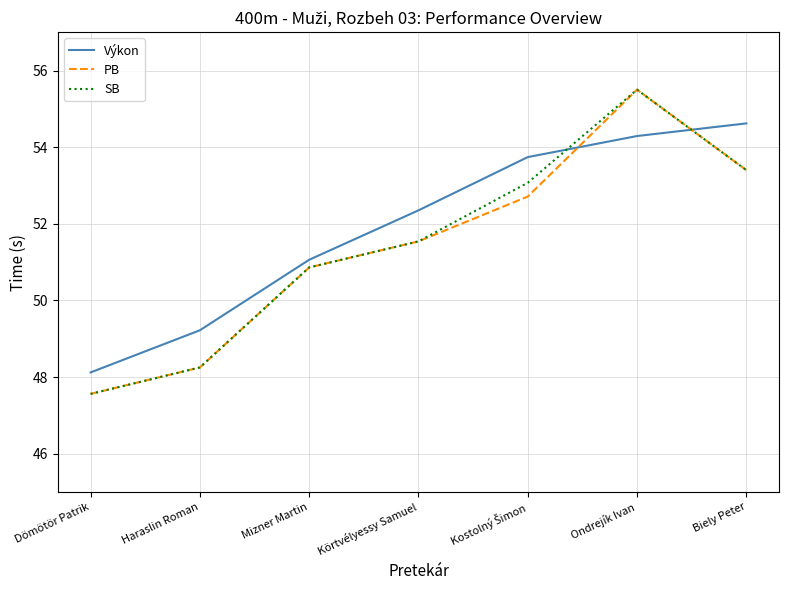

What is the smallest value displayed?

47.6